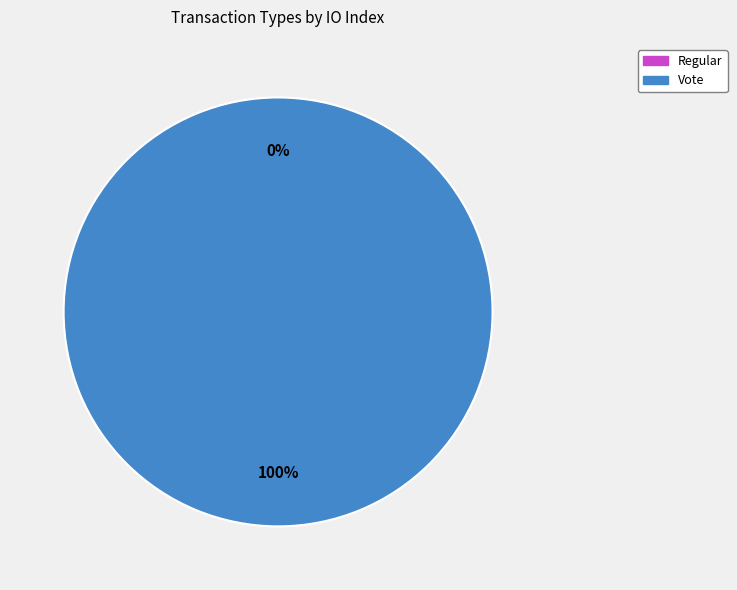

Which slice is the smallest?

Regular